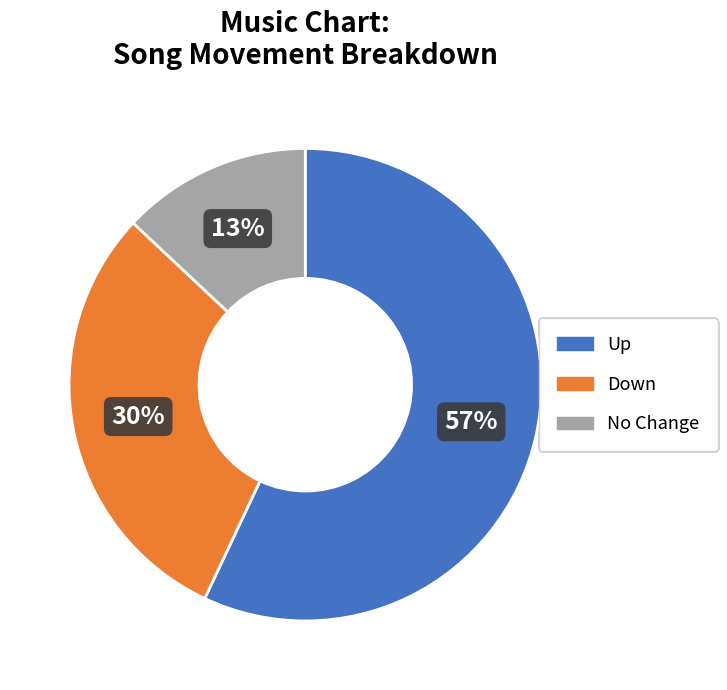

To the nearest percent, what is the difference between the largest and smallest slice percentages?

44%